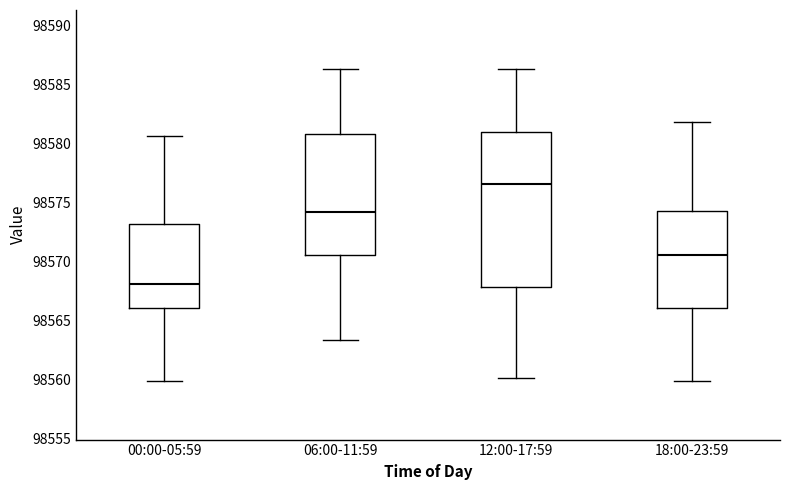

Which box's median line is the highest?

12:00-17:59